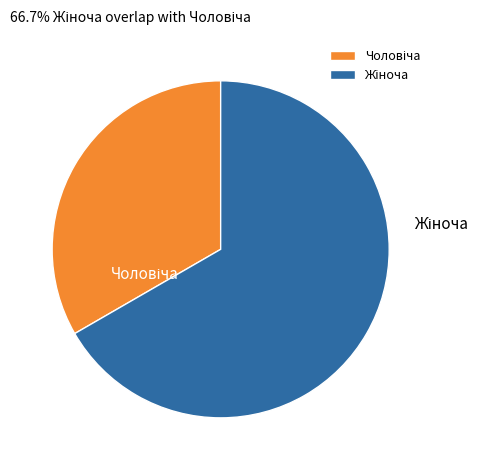

Does any single category account for the majority?

Yes